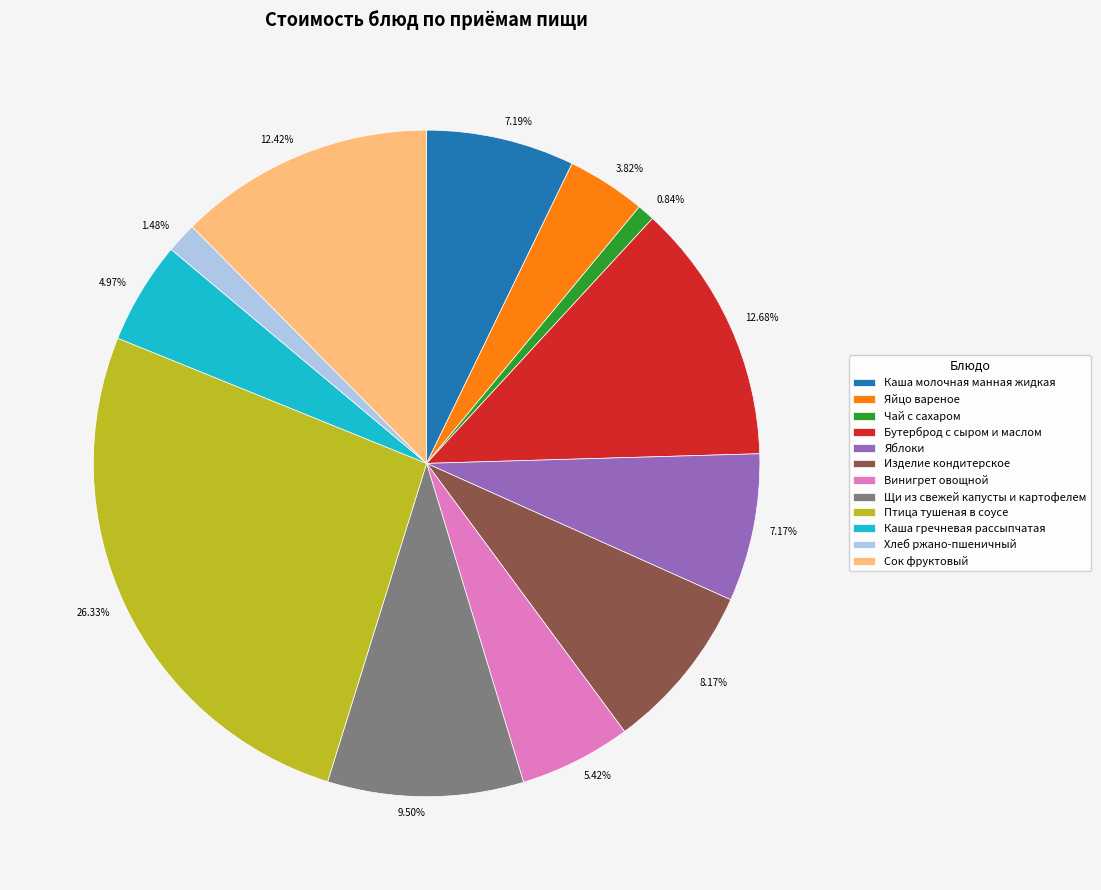

Is Хлеб ржано-пшеничный the majority of the pie?

No